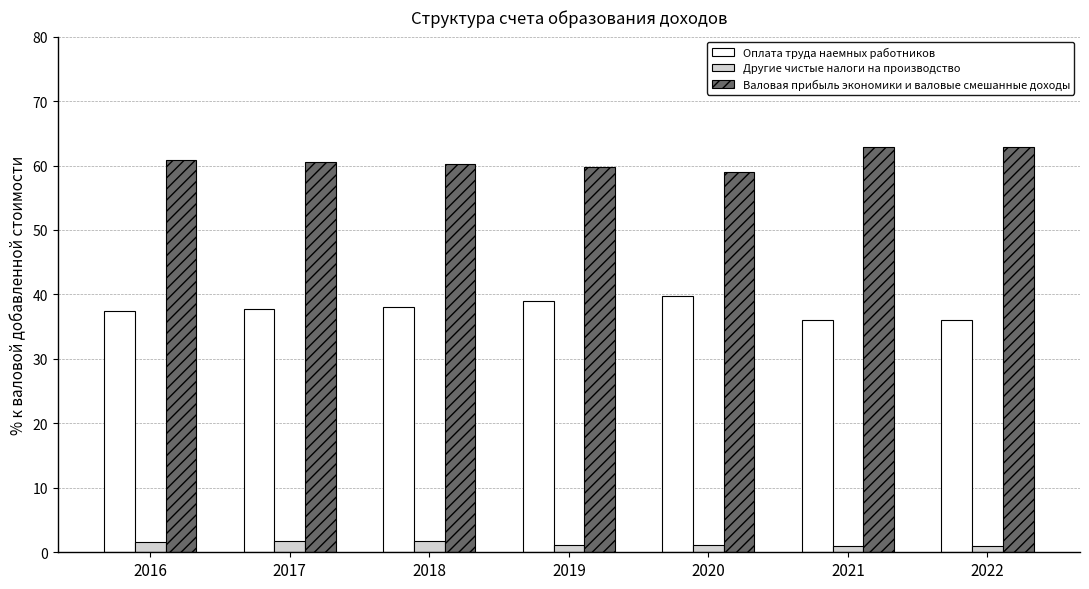

What is the maximum value shown in the chart?

62.9